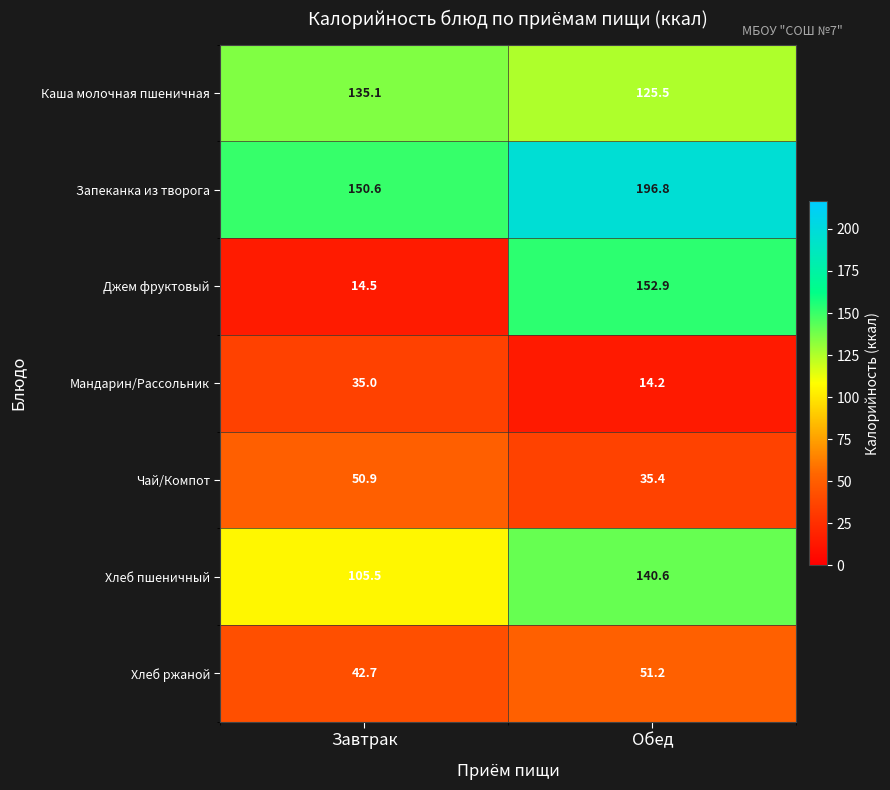

Which series has the widest spread of values?

Джем фруктовый